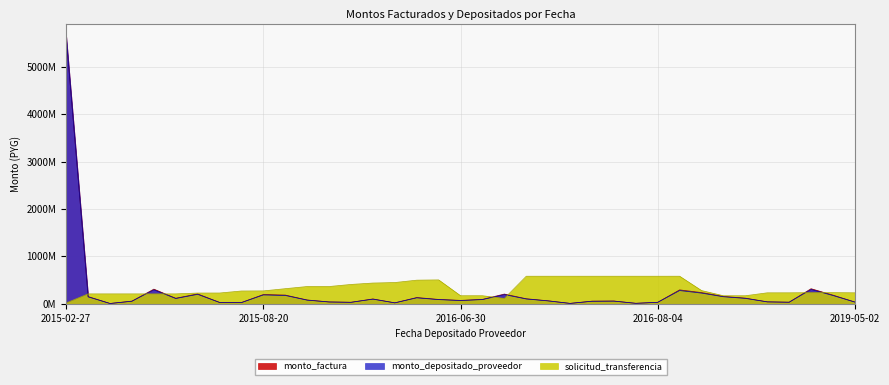

True or false: monto_factura and monto_depositado_proveedor cross at least once.

False